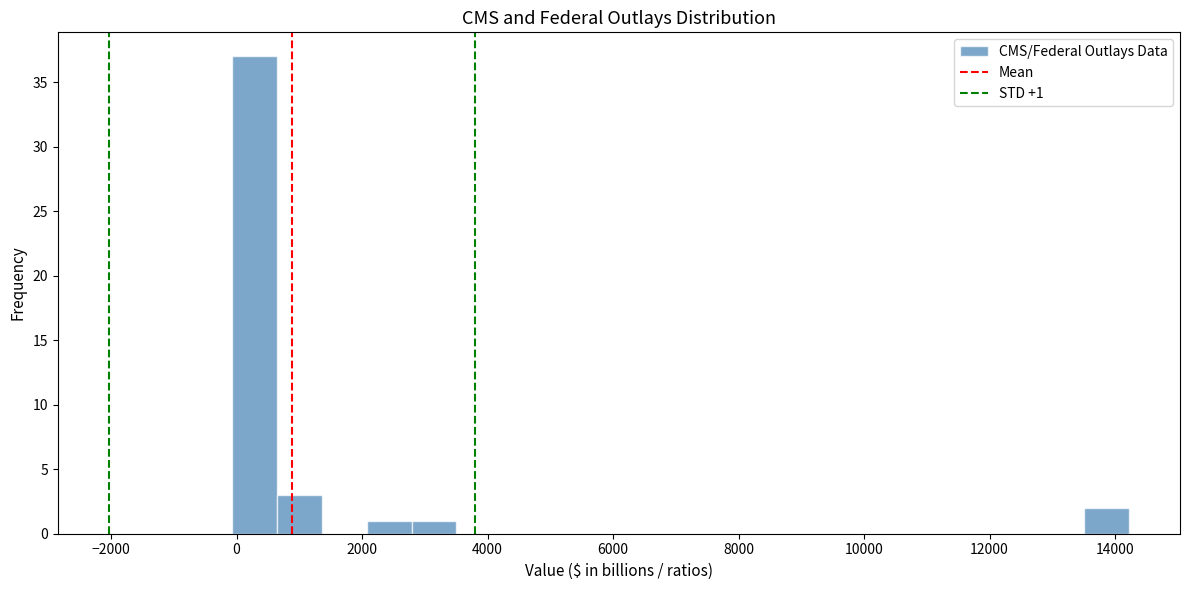

Read against the x-axis, roughly where is the centre of the tallest bar?

200